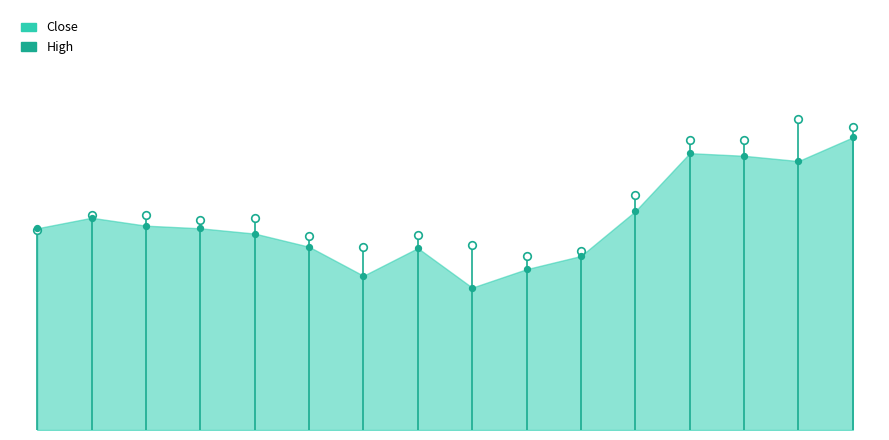

What are all the series names shown in the legend?

Close, High